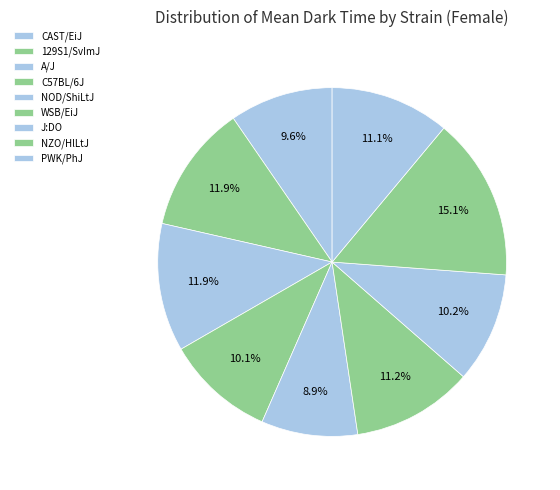

How many slices are in this pie chart?

9